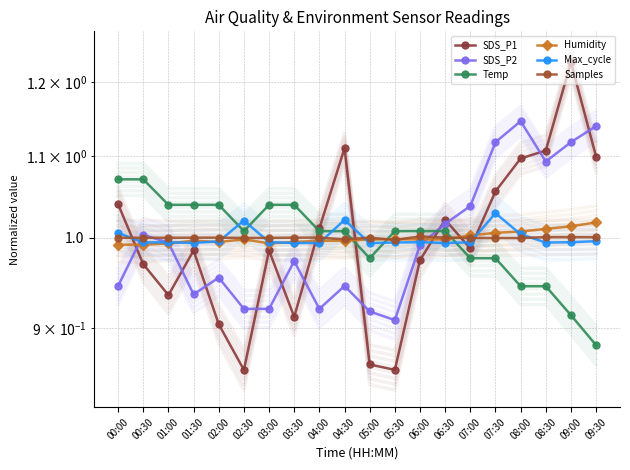

At which label is Temp closest to 0?

09:30